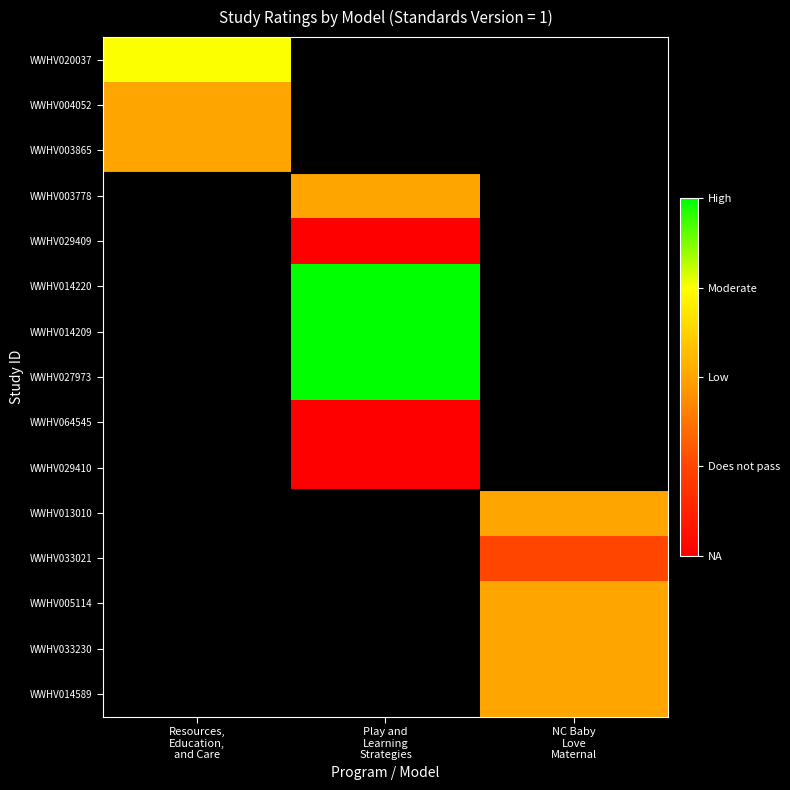

List the labels in order of WWHV004052 value, smallest first.

Resources, Education, and Care, Play and Learning Strategies, NC Baby Love Maternal